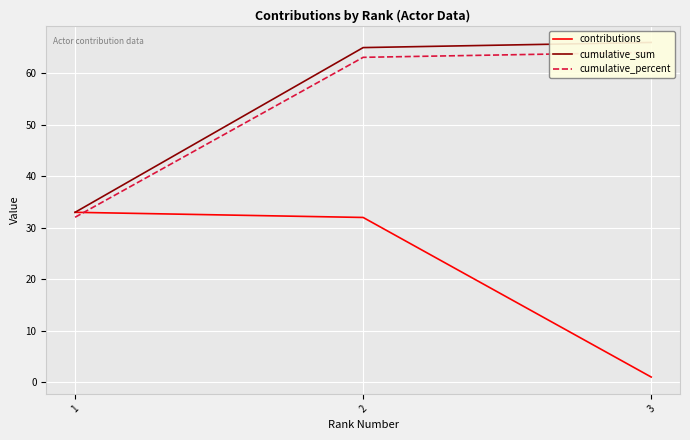

At which category is the sum across all series the highest?

2